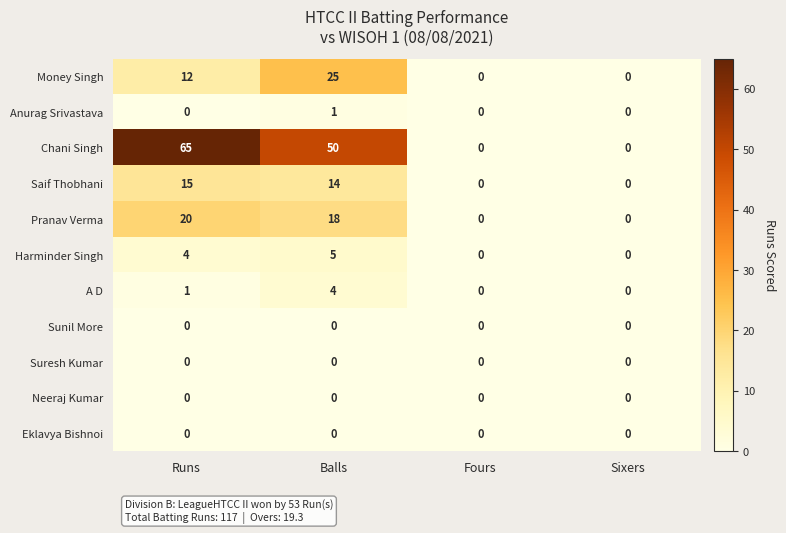

Read the Pranav Verma value at Balls.

18